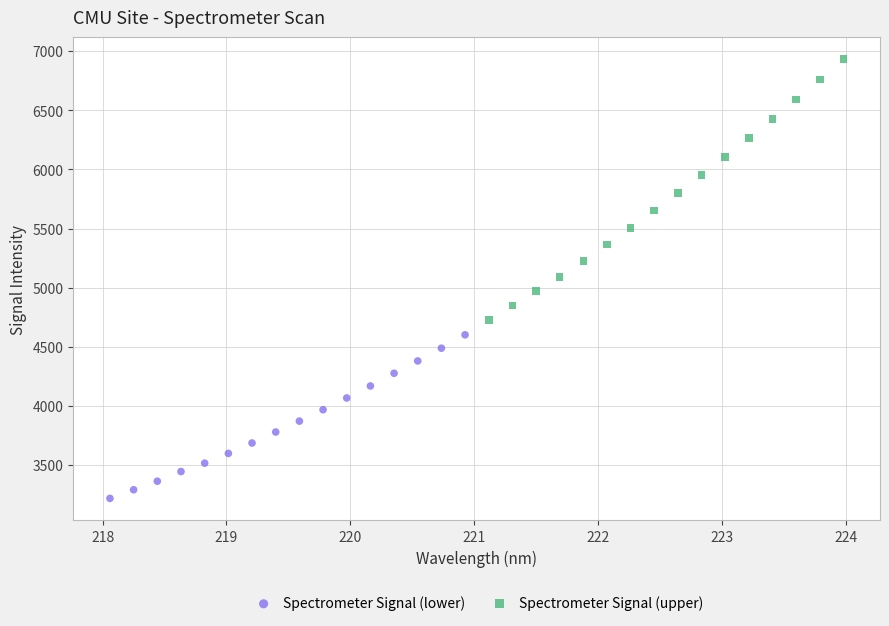

Which series contains the highest Y value?

Spectrometer Signal (upper)